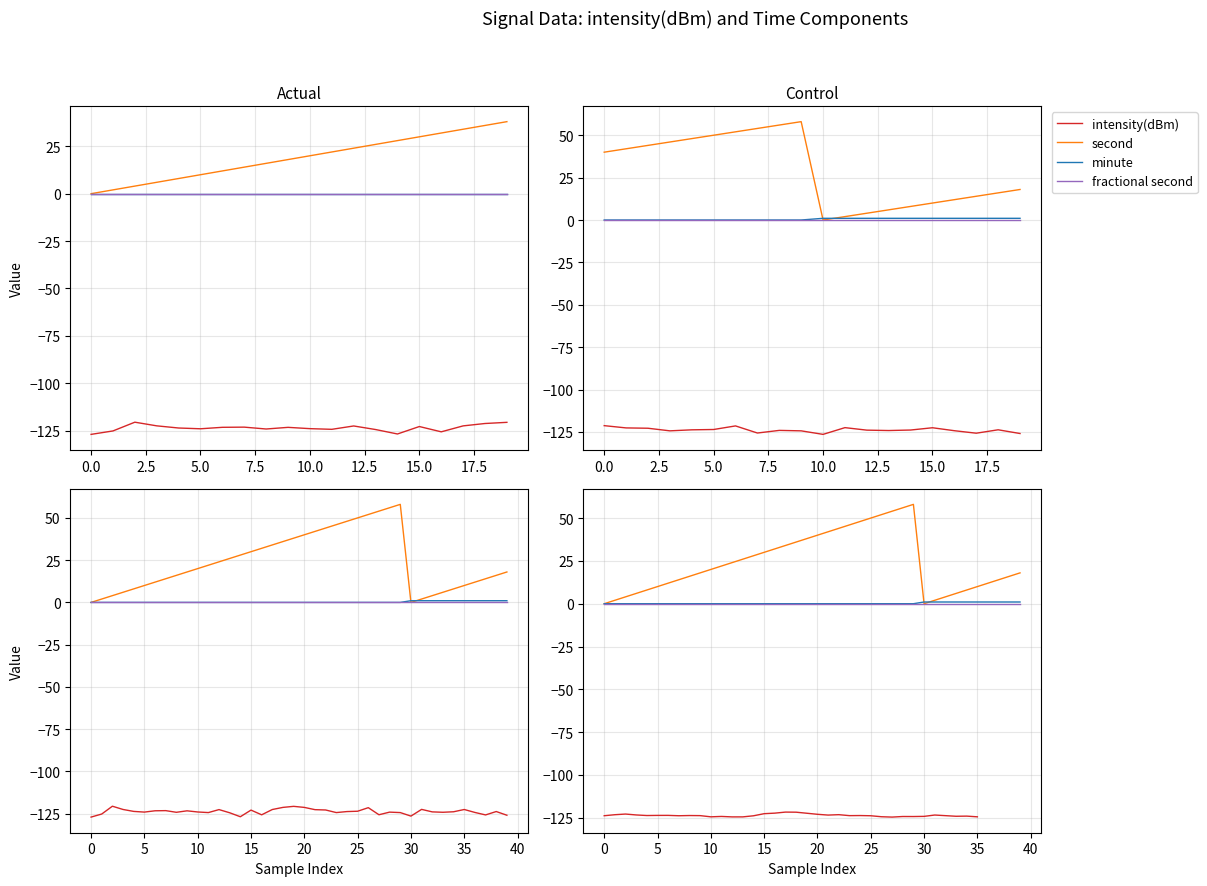

What is the smallest value displayed?

-127.0